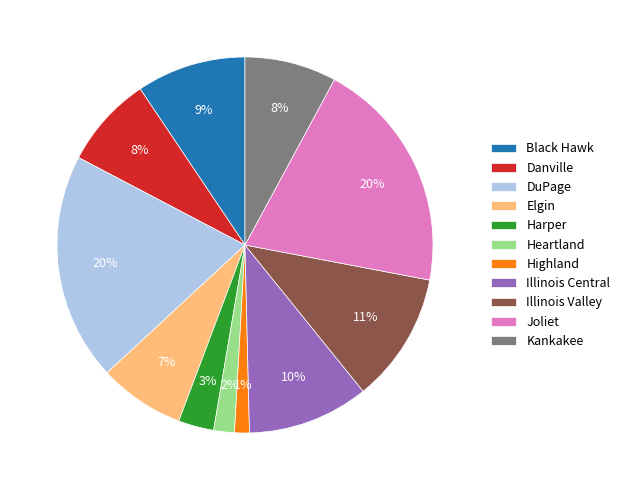

True or false: Kankakee accounts for 21% of the total.

False